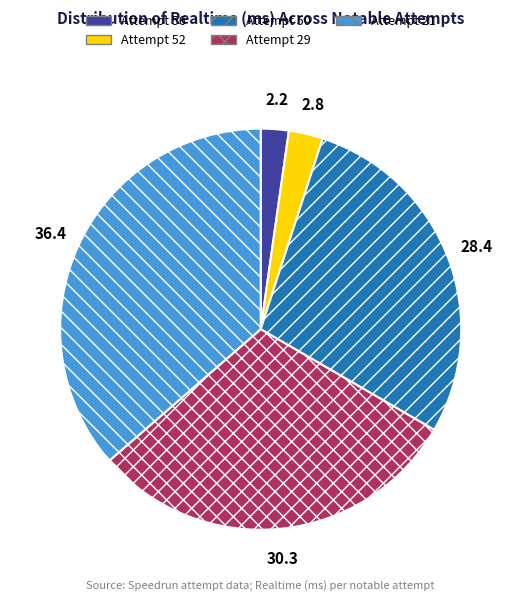

Does any single category account for the majority?

No